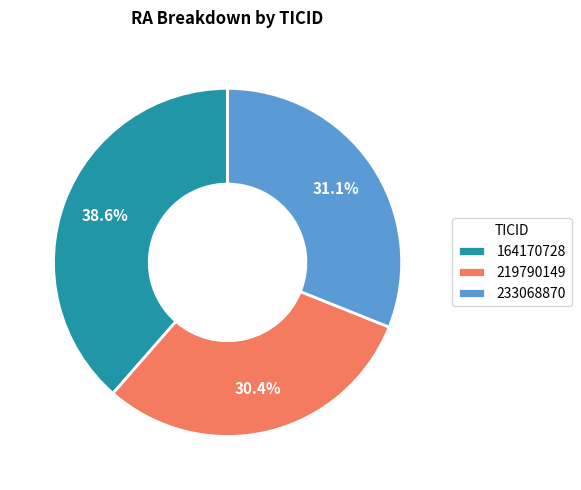

The 219790149 slice represents 30% of the pie. True or false?

True